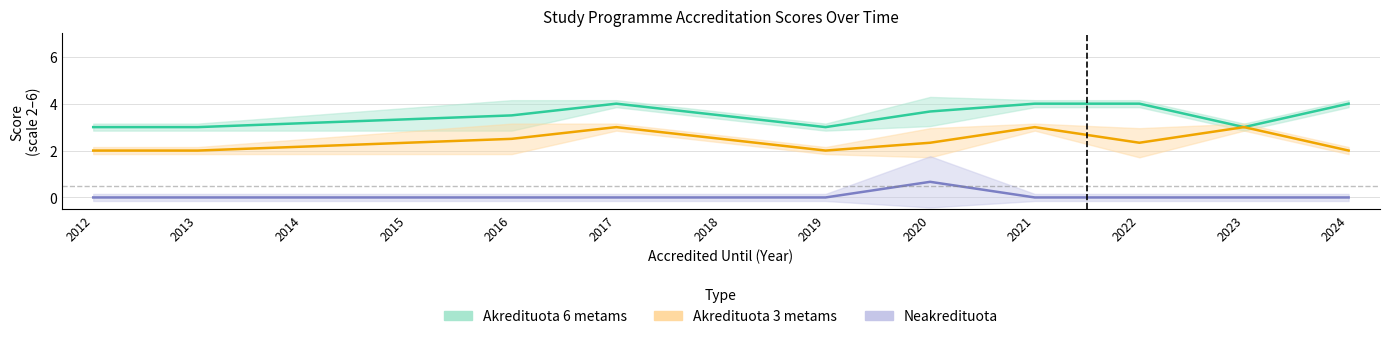

True or false: Akredituota 6 metams and Neakredituota cross at least once.

False